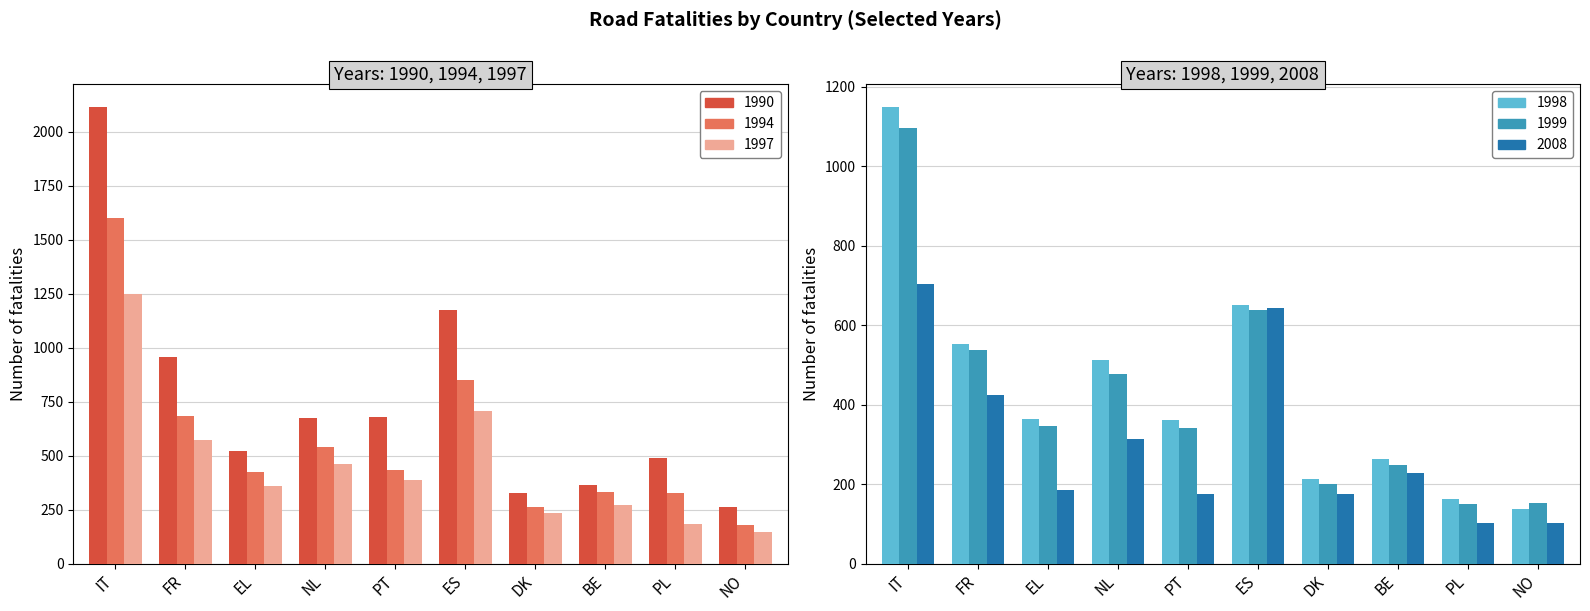

What is the minimum value for 1994?

177